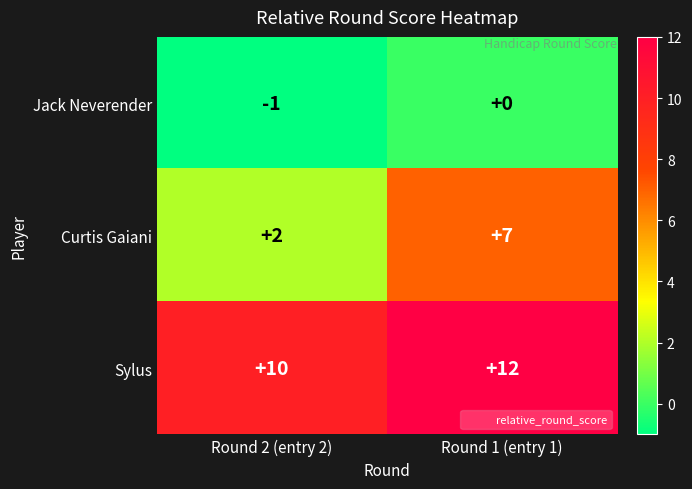

List the series in order of their peak value, lowest first.

Jack Neverender, Curtis Gaiani, Sylus